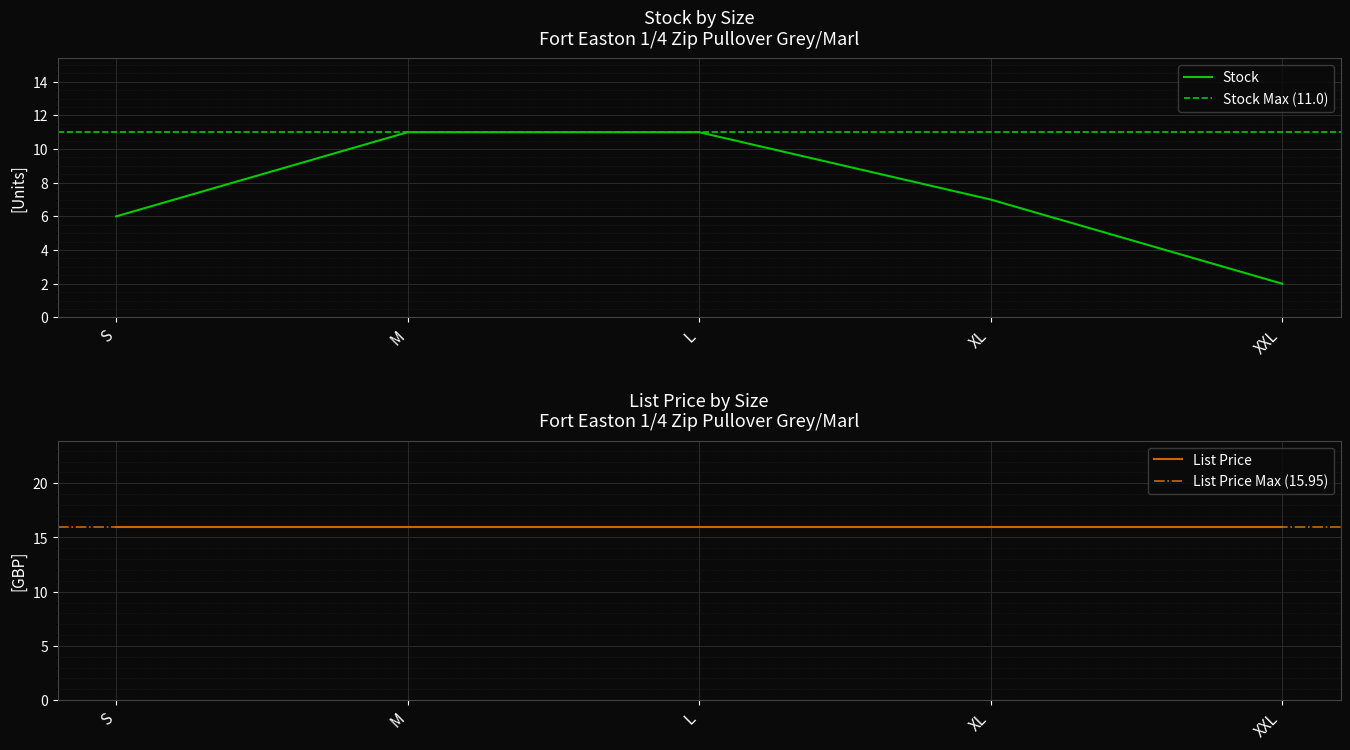

What is the value of the 4th point from the left?

7